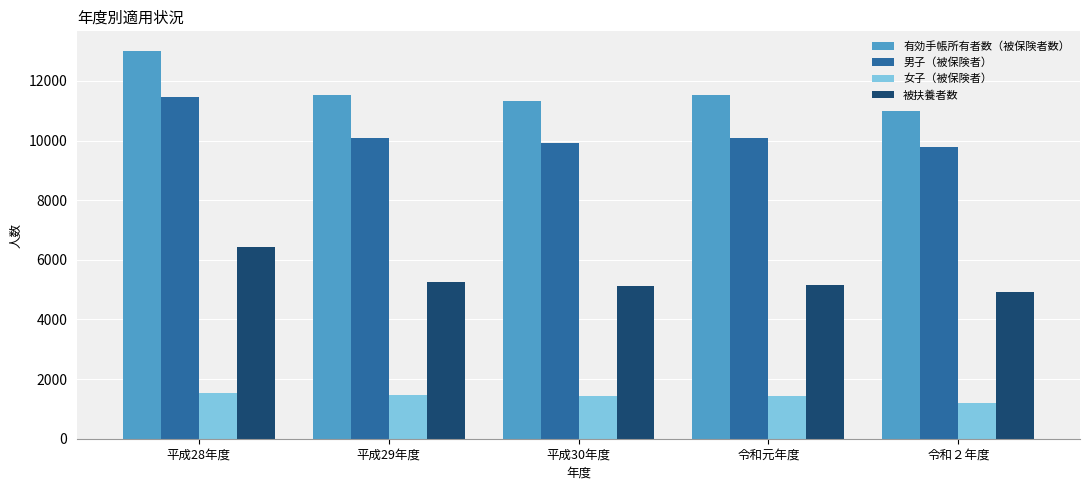

What is the greatest value displayed?

13013